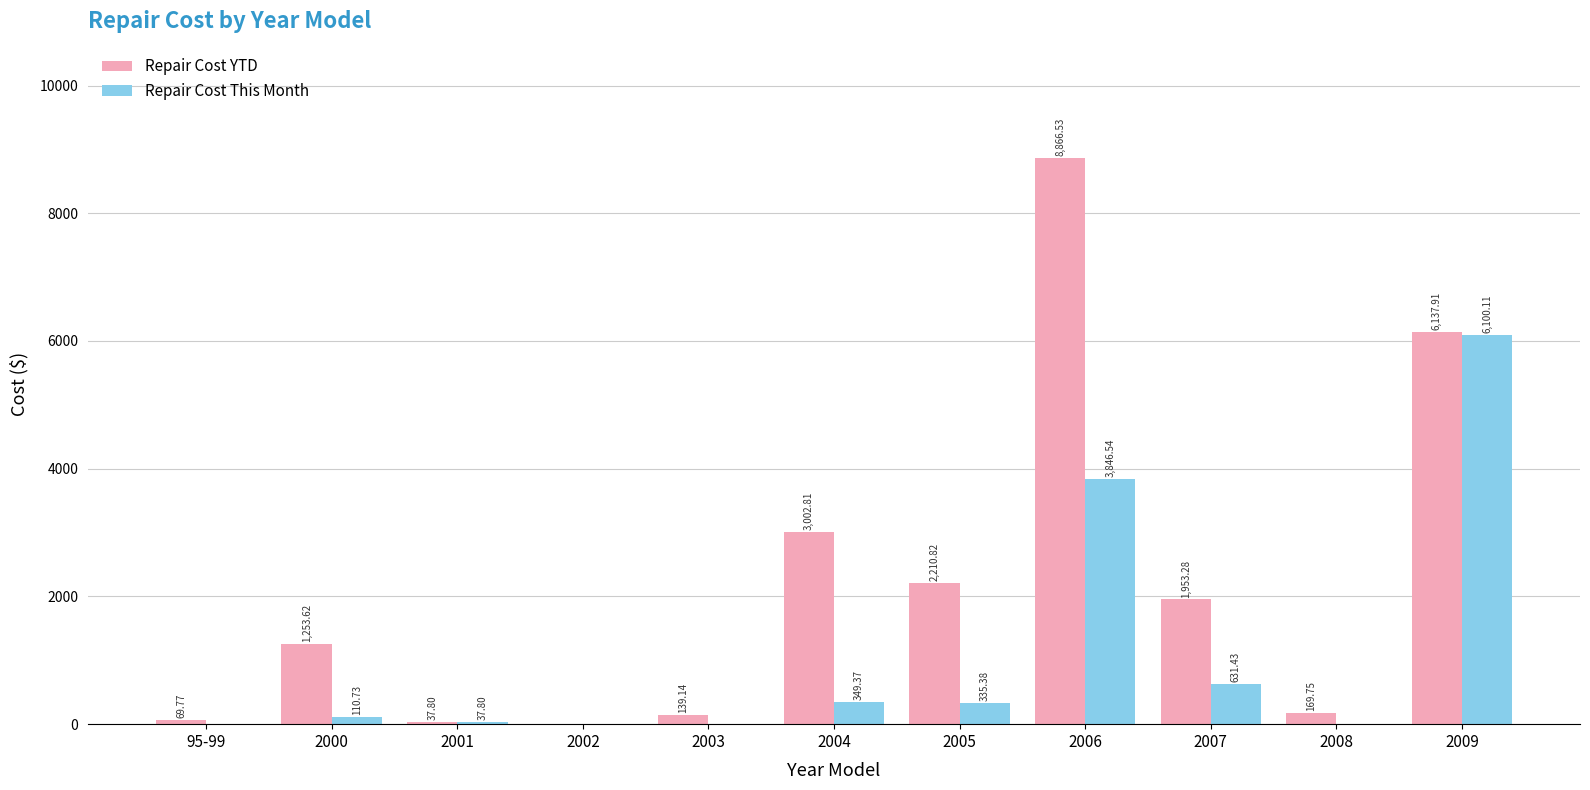

At which label is Repair Cost This Month closest to 3050?

2006